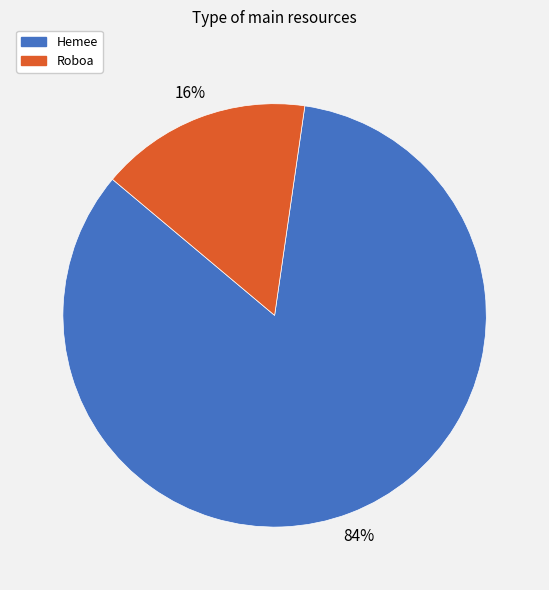

Is it true that Hemee is 97% of the pie?

False